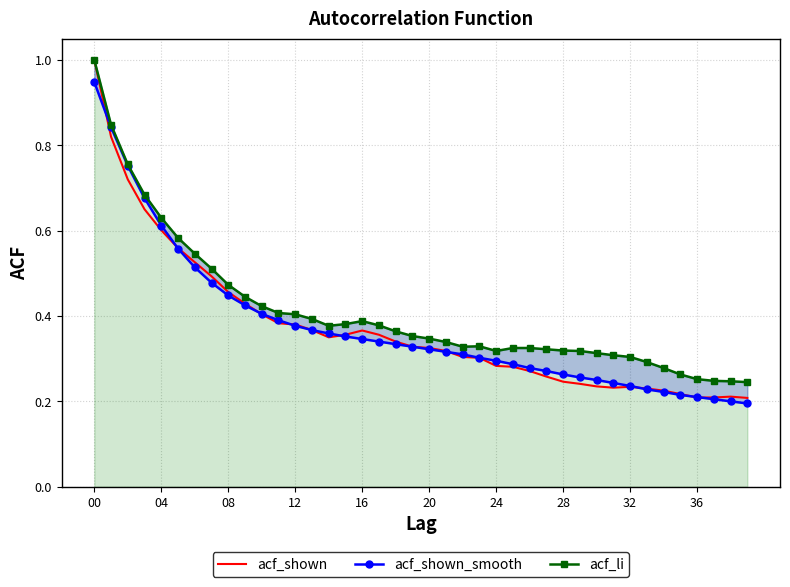

After their last crossing, which series has the higher values: acf_shown_smooth or acf_shown?

acf_shown